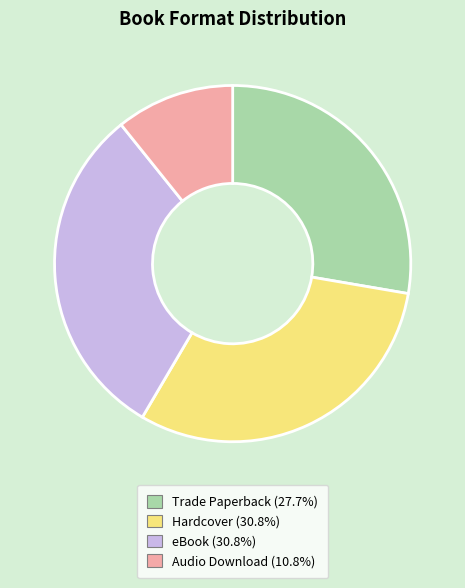

Does Hardcover account for over 50% of the chart?

No